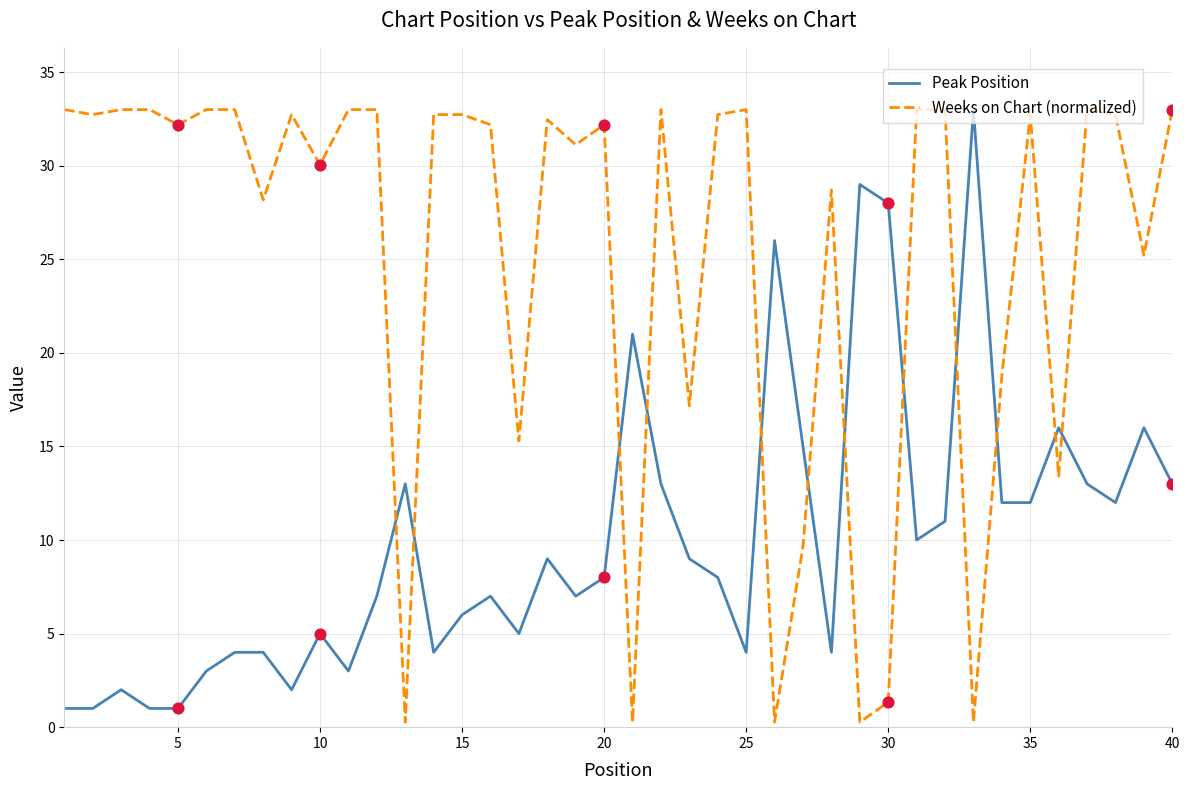

What are all the series names shown in the legend?

Peak Position, Weeks on Chart (normalized)